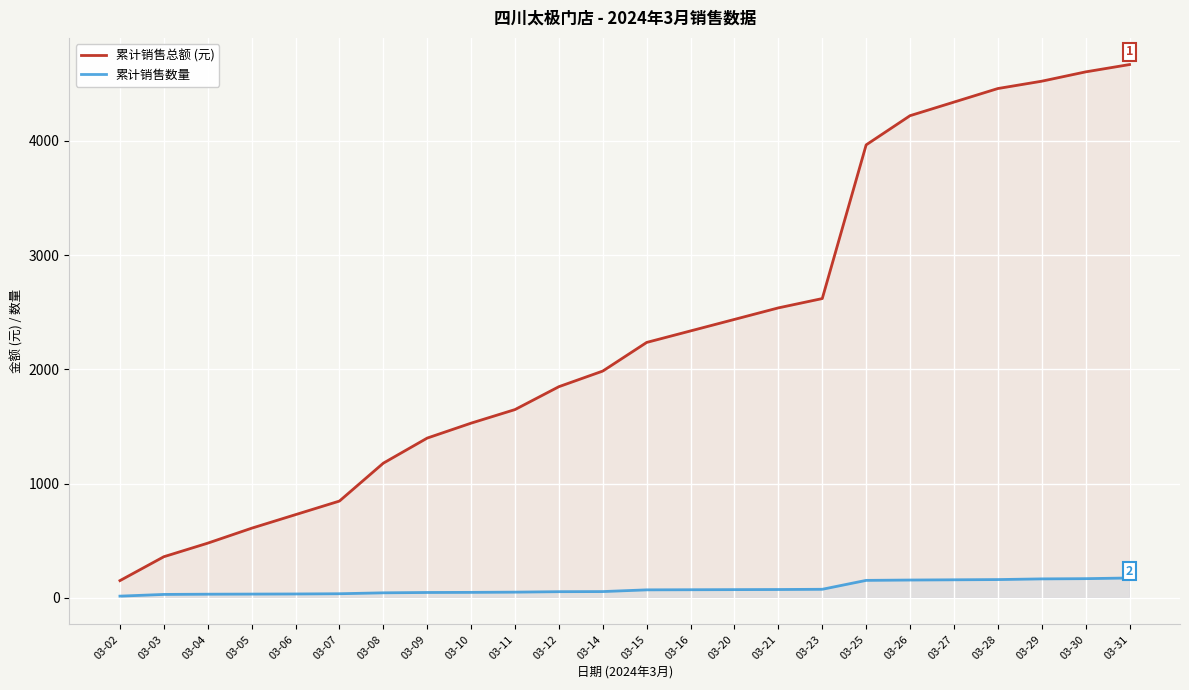

What is the difference between the 累计销售总额 (元) values at 03-16 and 03-20?

100.8